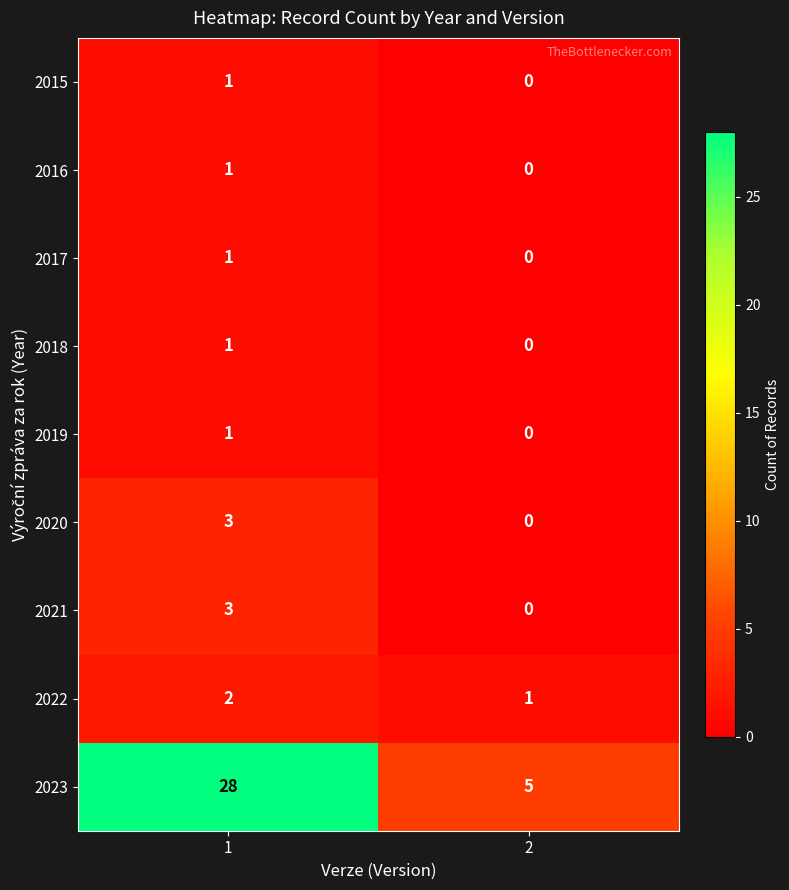

Reading right to left, extract all data points from this chart.

2015: 2=0	1=1
2016: 2=0	1=1
2017: 2=0	1=1
2018: 2=0	1=1
2019: 2=0	1=1
2020: 2=0	1=3
2021: 2=0	1=3
2022: 2=1	1=2
2023: 2=5	1=28